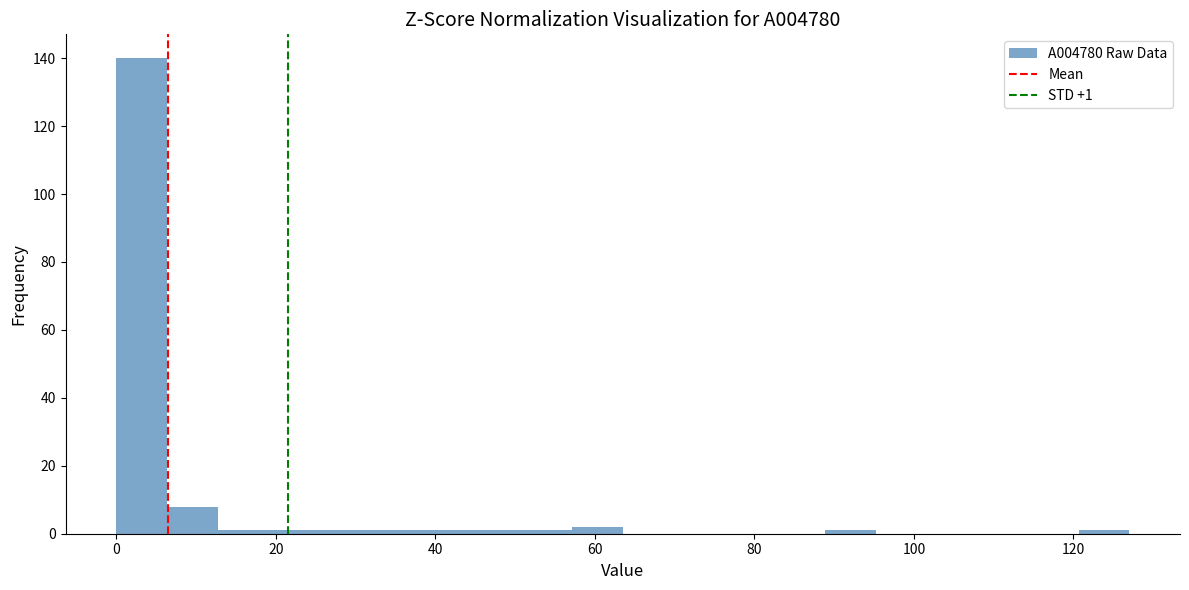

Around what value on the x-axis is the tallest bar? Give the approximate position of its centre, as read against the axis.

4